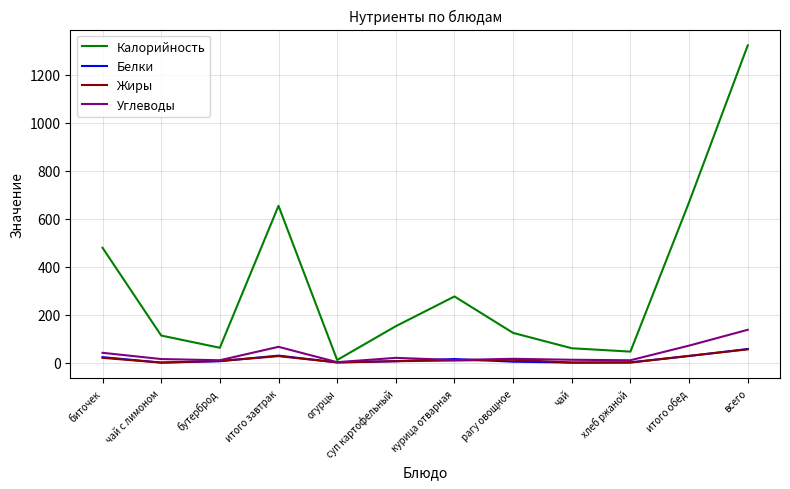

What is the difference between the maximum and minimum values in the Калорийность series?

1312.0